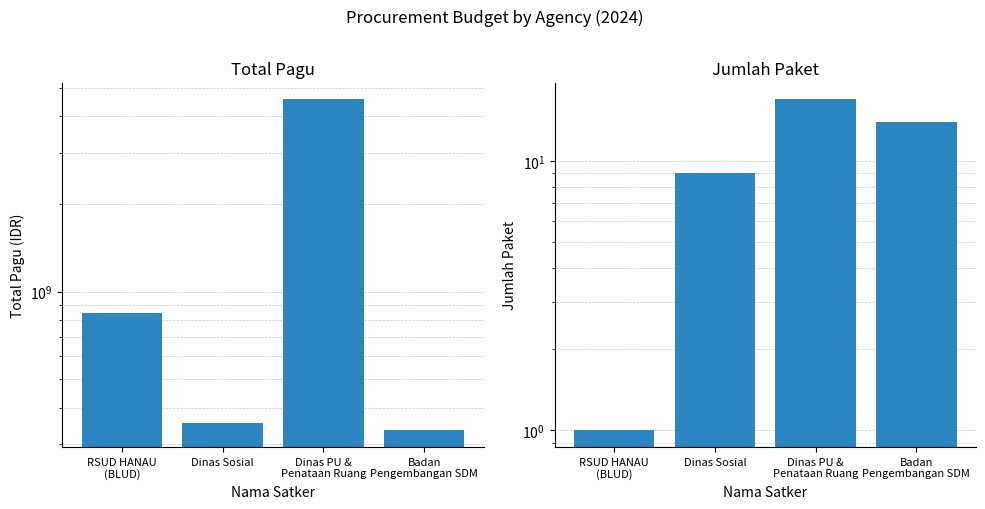

Count the number of data series in this chart.

2